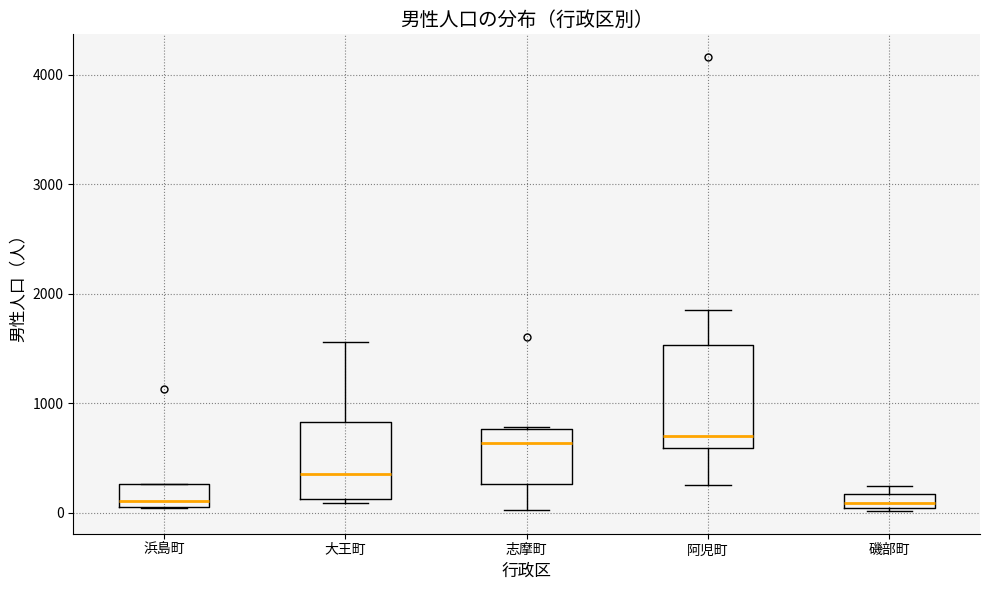

Which box is the tallest, from its lower edge to its upper edge?

阿児町